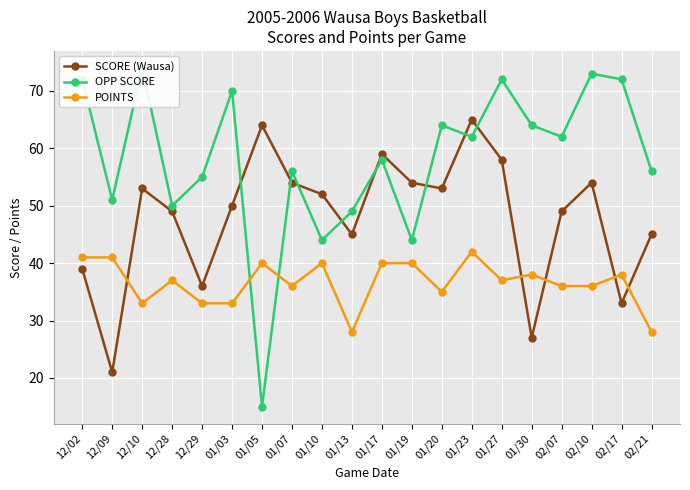

How many data points in SCORE (Wausa) are less than 52?

10